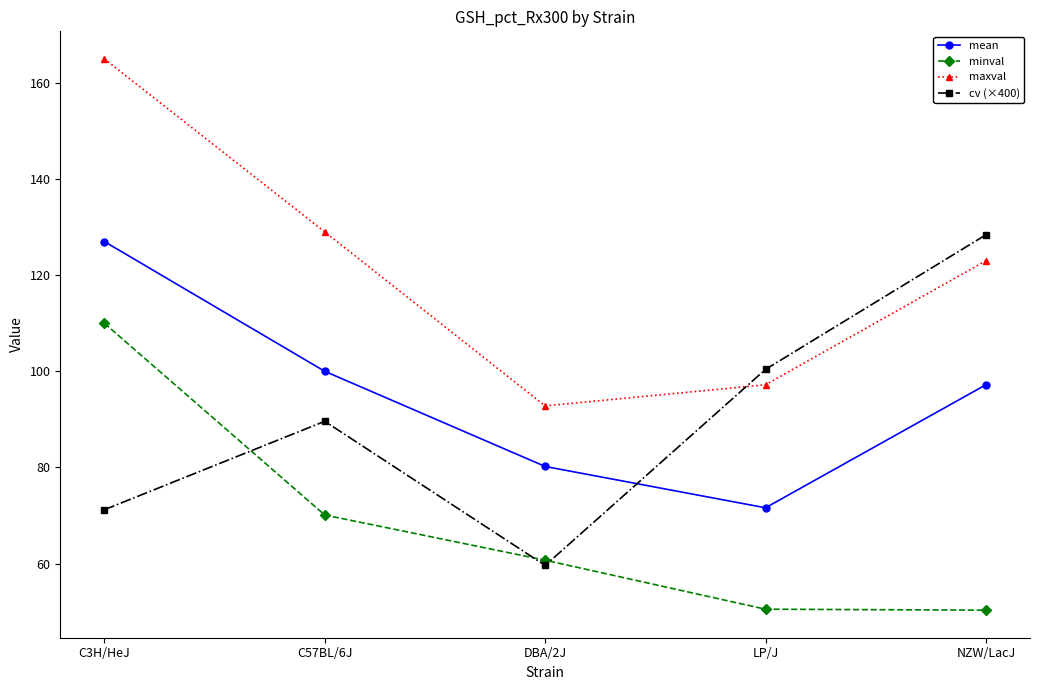

True or false: cv (×400) and mean cross at least once.

True